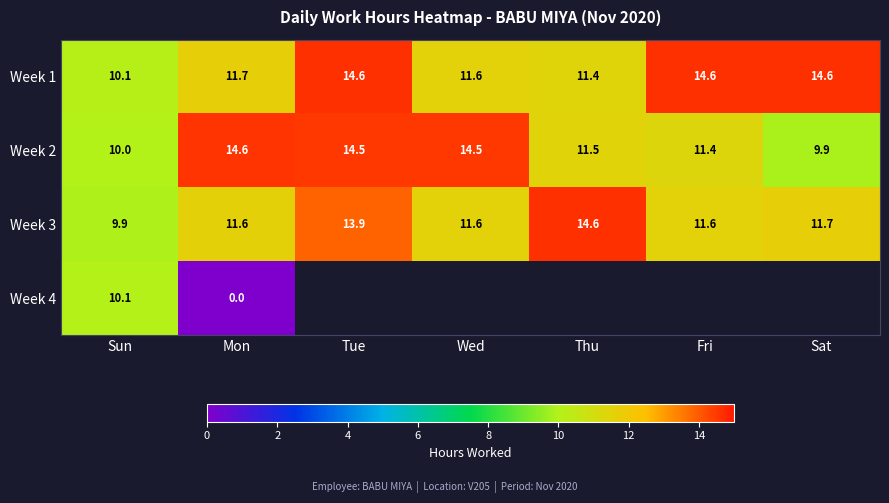

What is the sum of all Week 2 values?

86.4